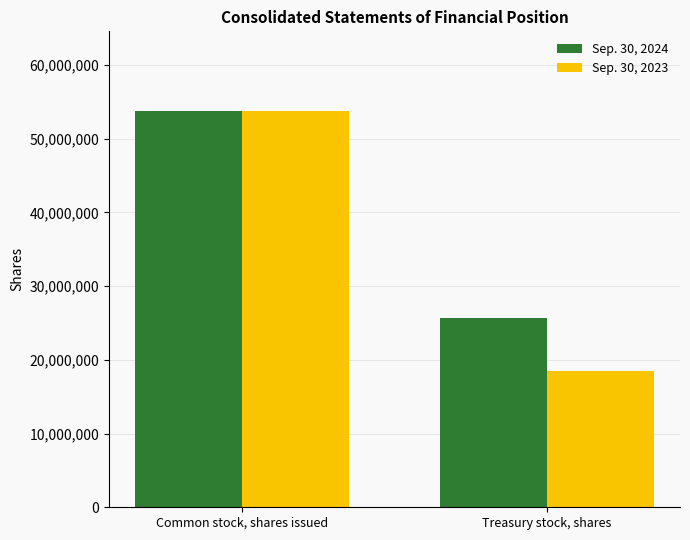

Which series has the largest range (max minus min)?

Sep. 30, 2023